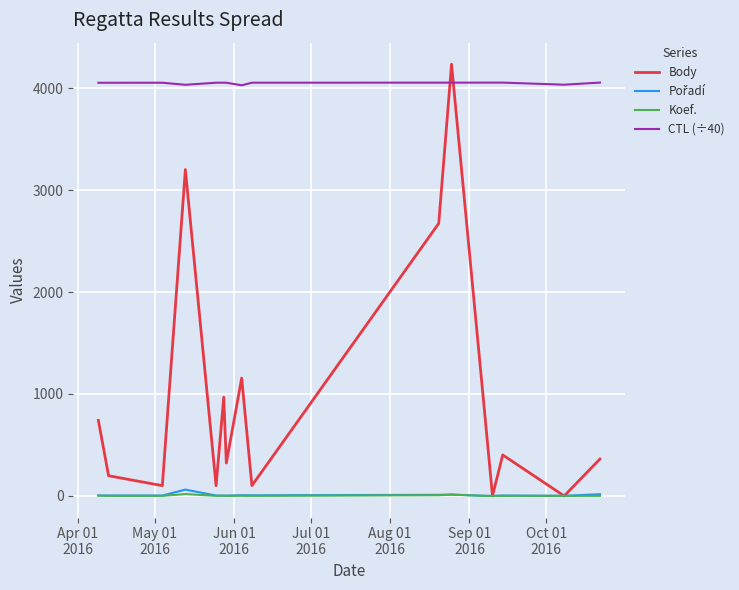

True or false: Koef. and CTL (÷40) intersect in this chart.

False